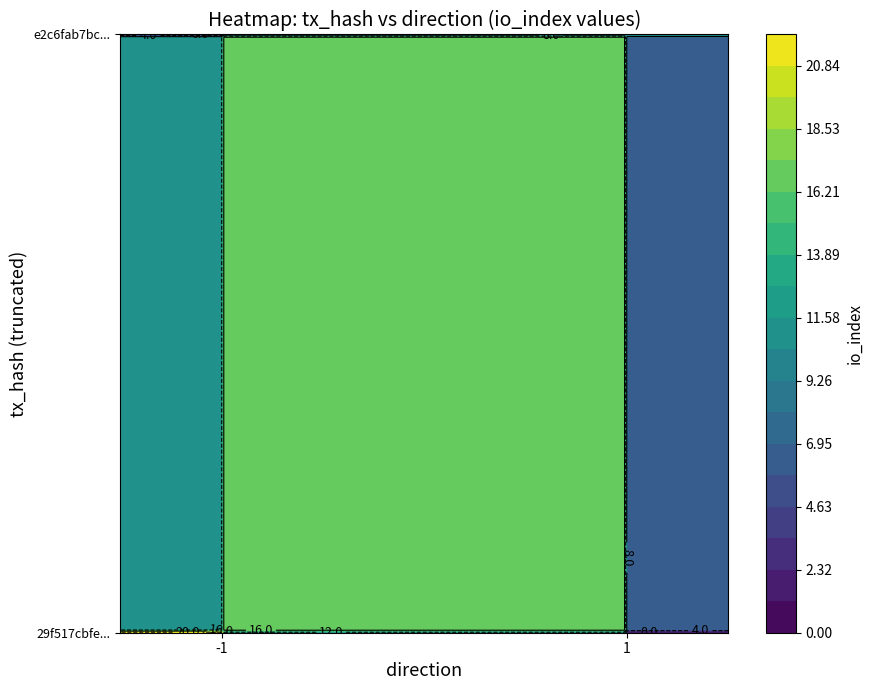

Rank the series by their maximum value, from lowest to highest.

e2c6fab7bc40197fd0346d89d472da1efd144e2, 29f517cbfe51867158e893ab16809bb8215bffb